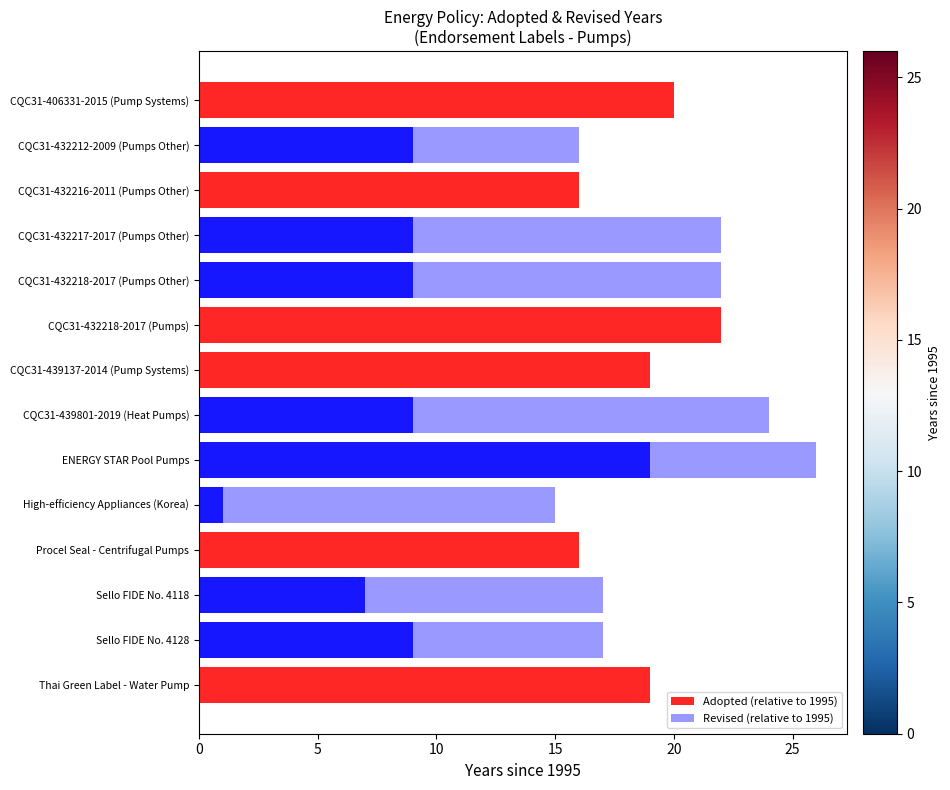

What is the minimum value for Adopted (relative to 1995)?

1